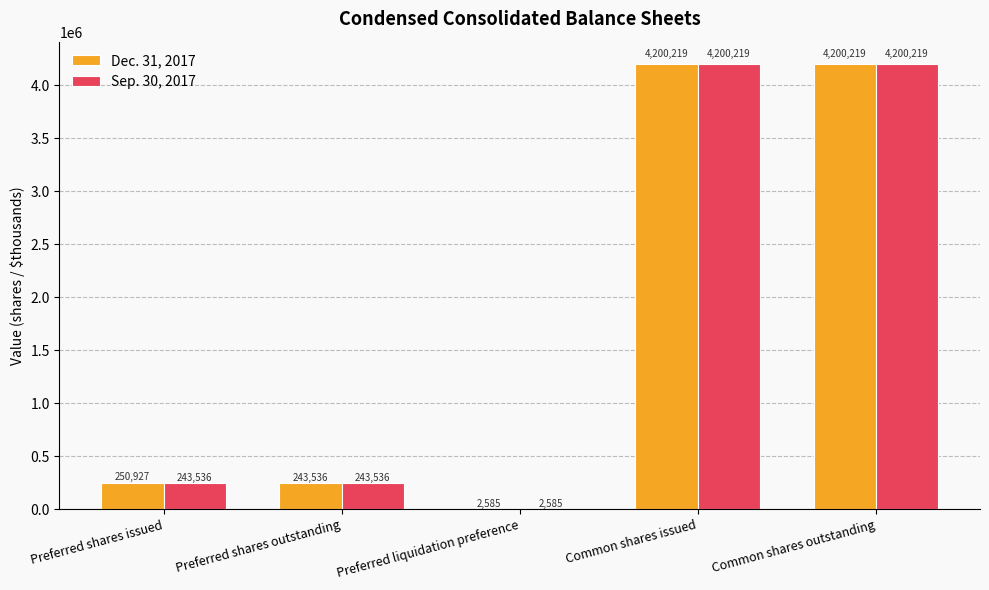

What is the difference between the Dec. 31, 2017 values at Common shares issued and Preferred shares outstanding?

3956683